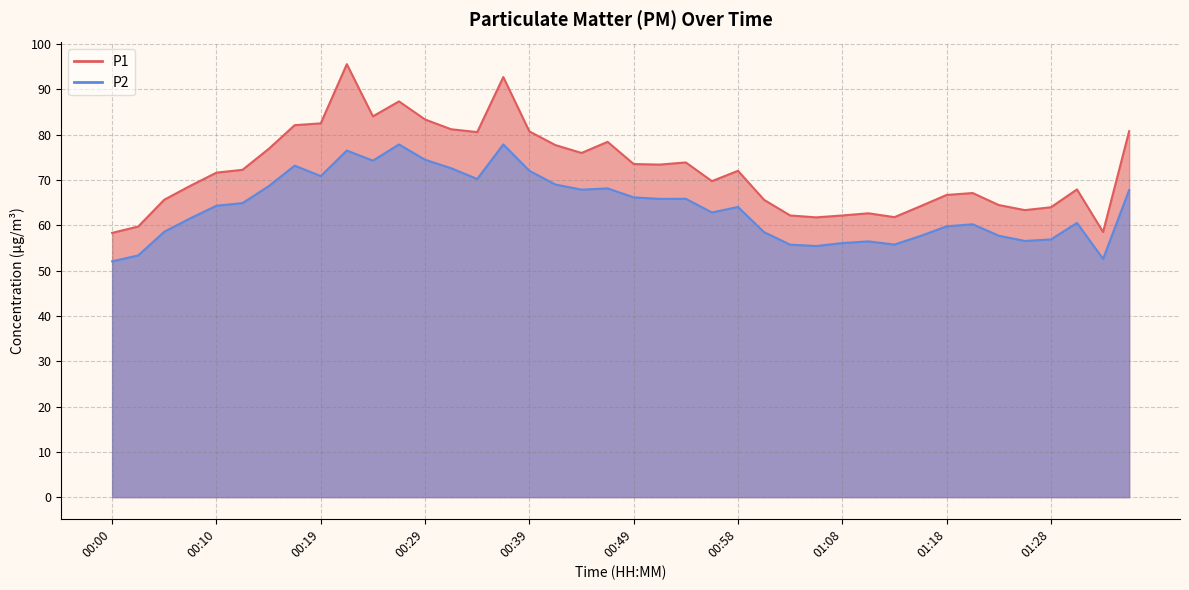

Between 00:39 and 01:06, which is larger?

00:39